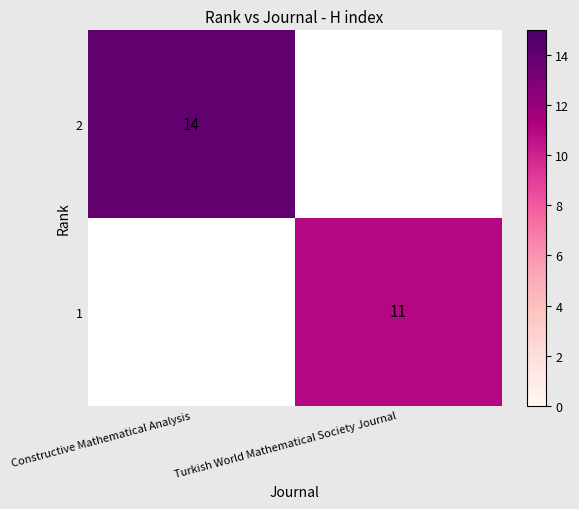

The value of 1 at Turkish World Mathematical Society Journal is 11. True or false?

True